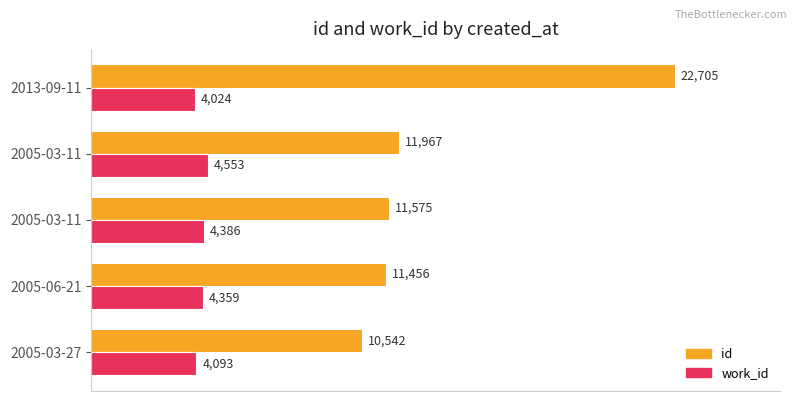

List the series in order of their overall mean, lowest first.

work_id, id